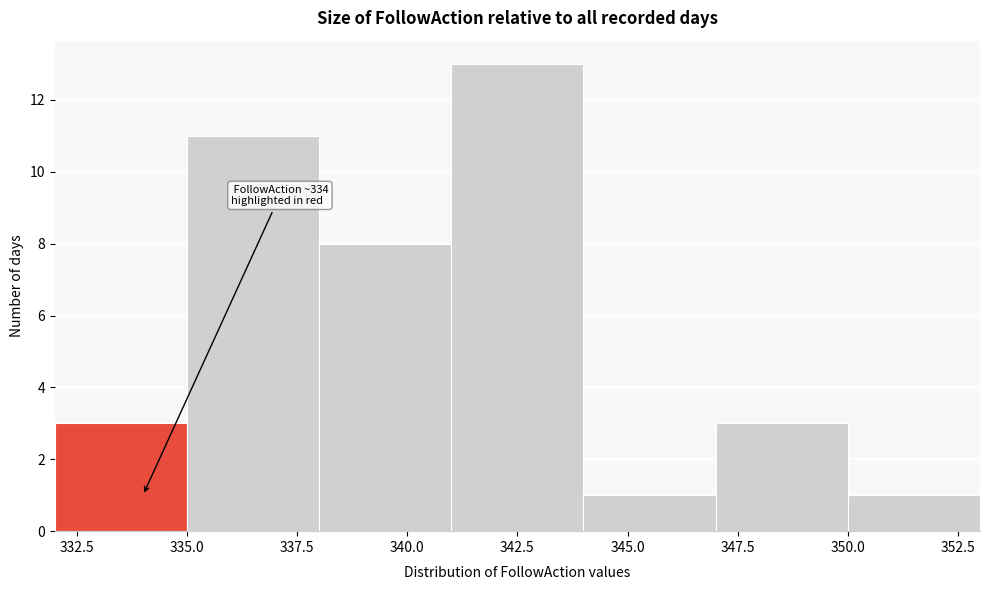

Over which range of the x-axis is the bar tallest?

341 to 344